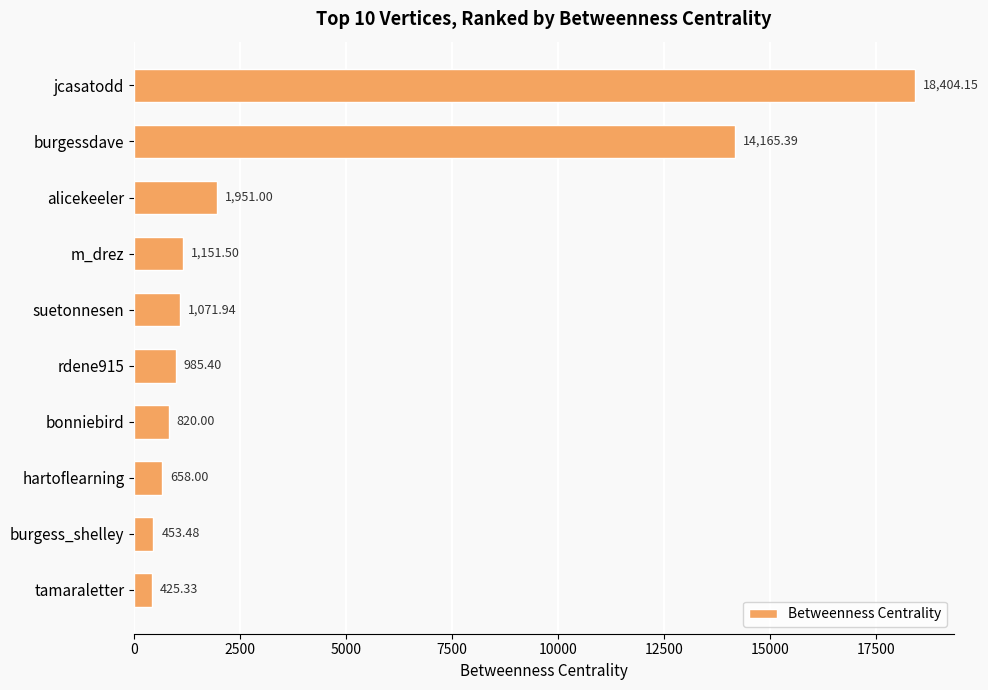

List the labels in order of value, smallest first.

tamaraletter, burgess_shelley, hartoflearning, bonniebird, rdene915, suetonnesen, m_drez, alicekeeler, burgessdave, jcasatodd